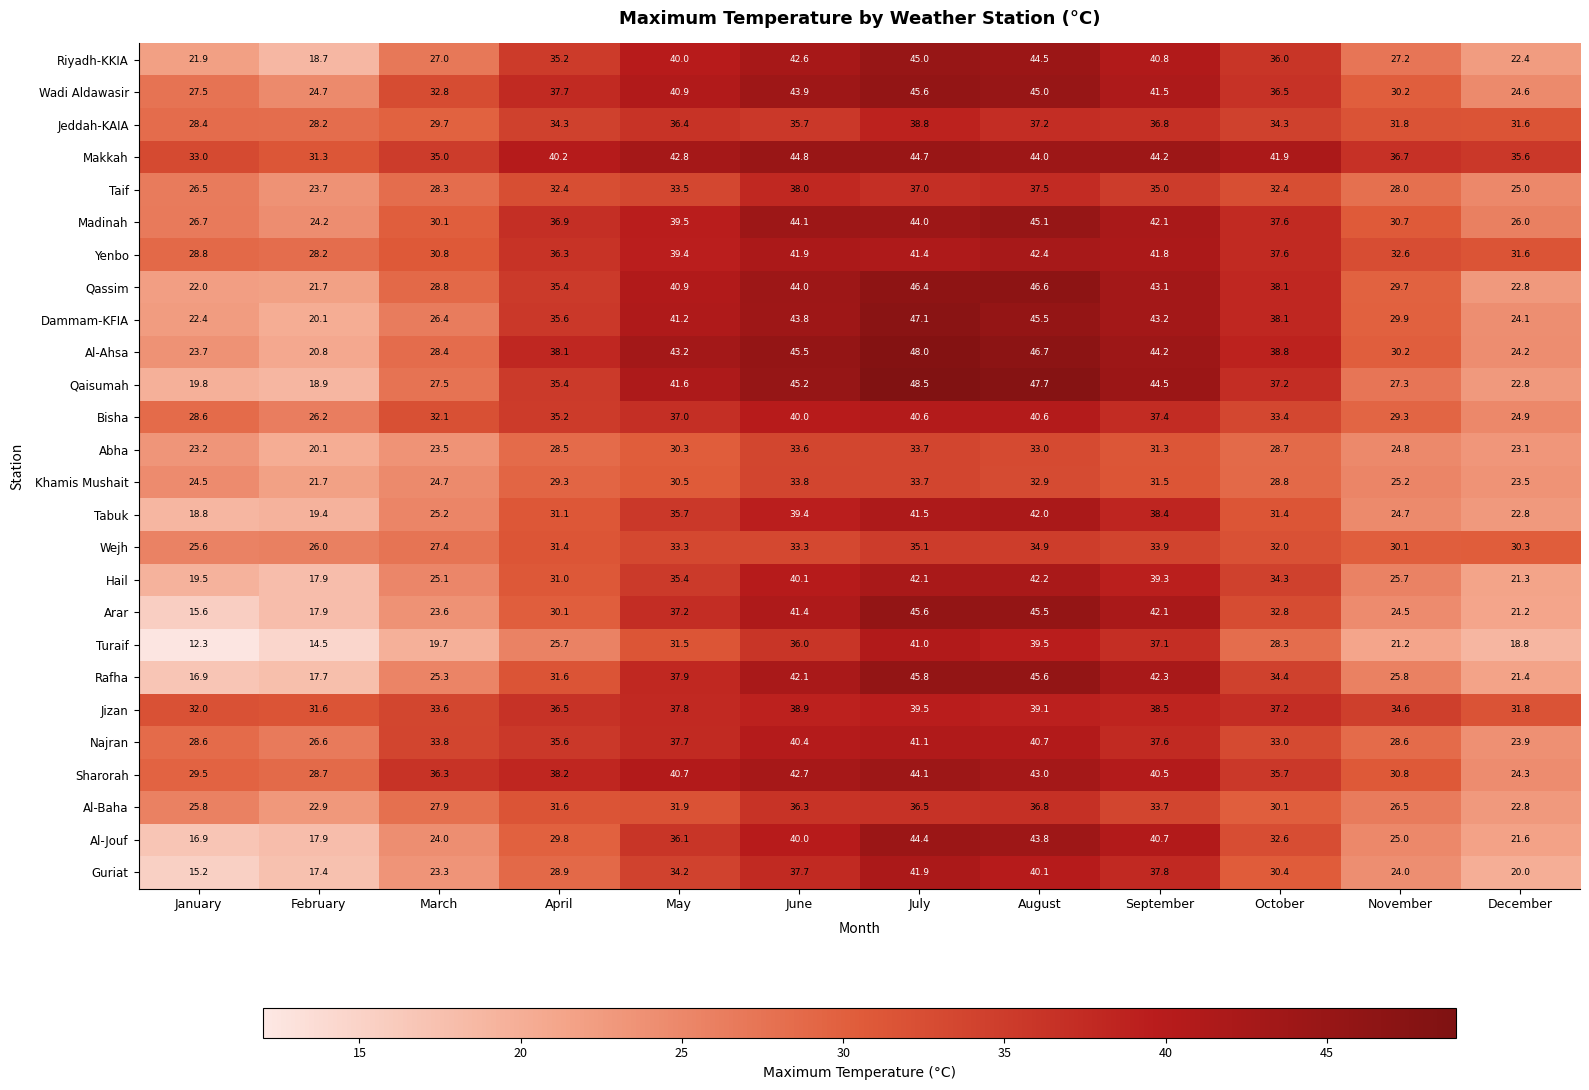

What is the difference between the second highest and minimum values in the Khamis Mushait series?

12.0